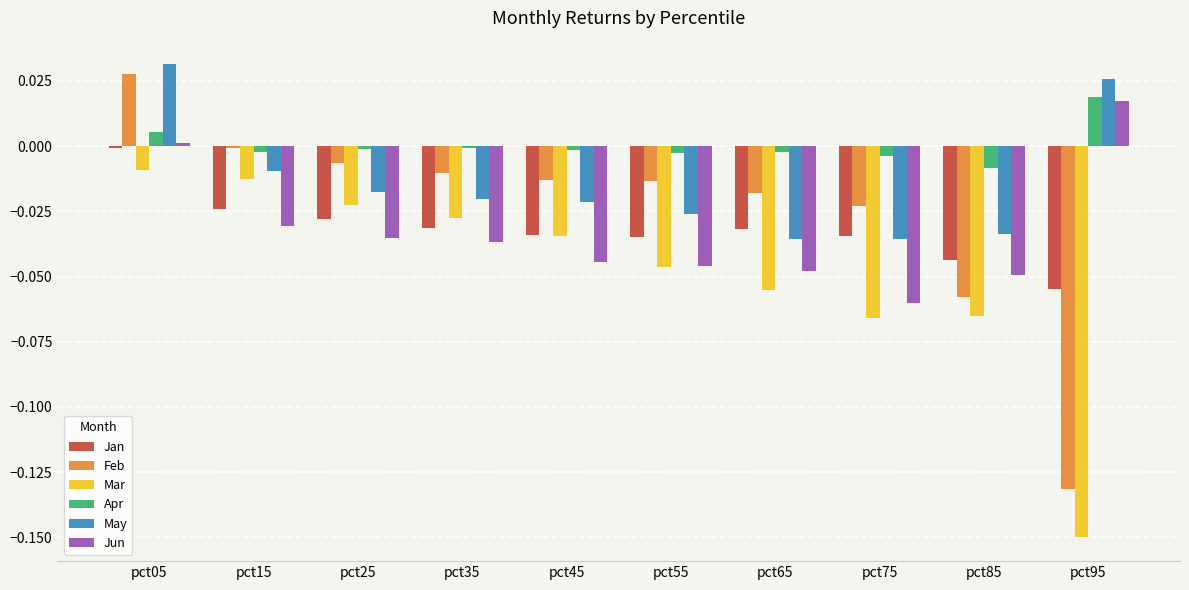

Which category has the lowest value across all series?

pct95